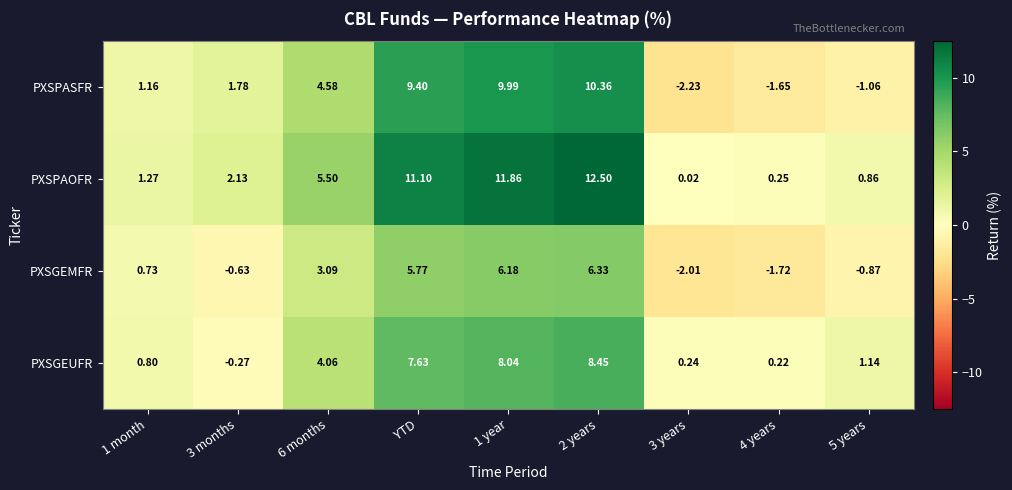

Which series has the largest total across all categories?

PXSPAOFR